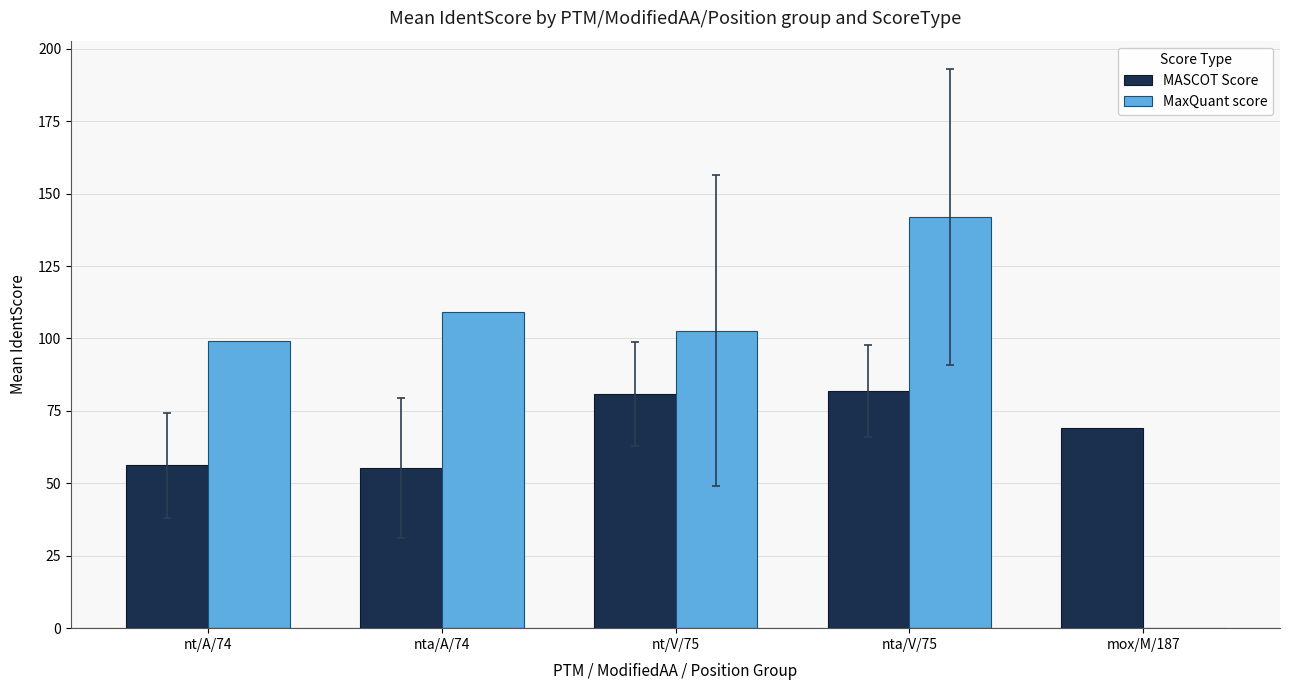

Are the bars horizontal?

No